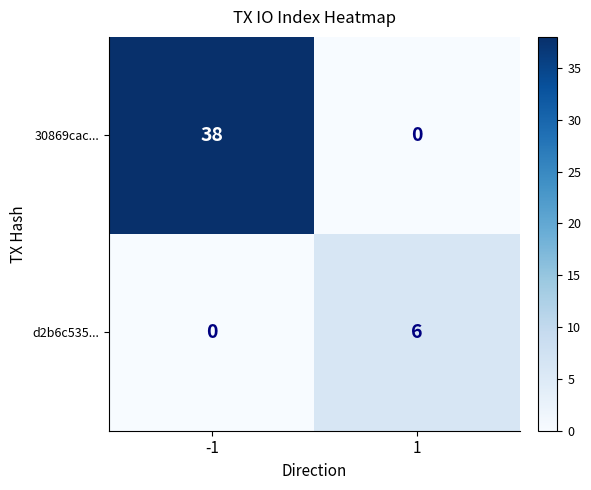

Between -1 and 1, which series saw the biggest shift?

30869cac...